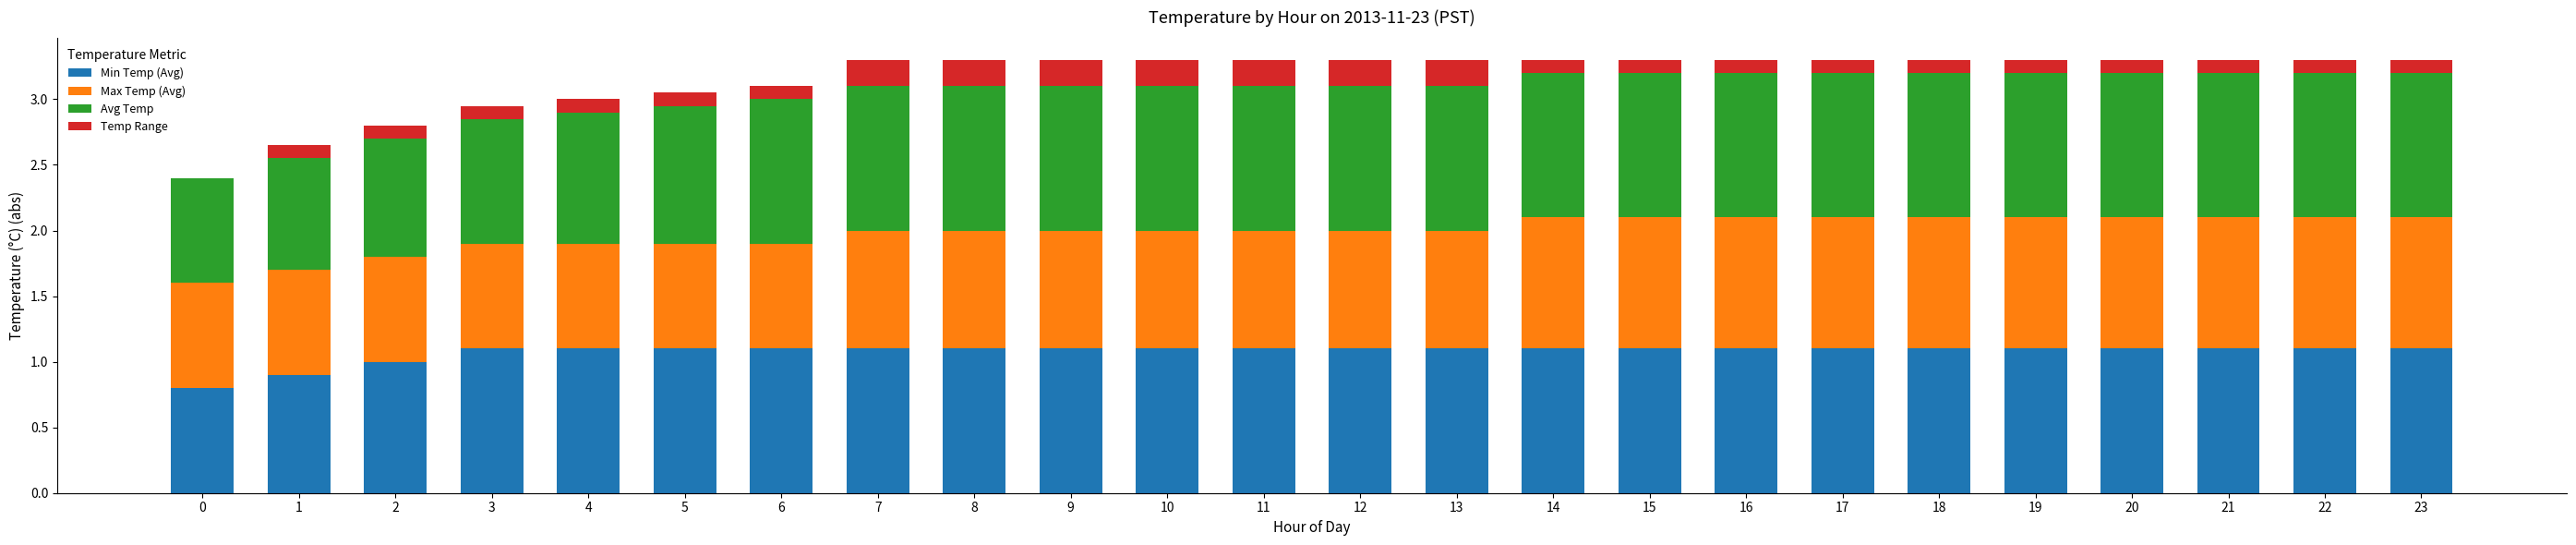

What is the sum of the Min Temp (Avg) values at 5 and 18?

2.2